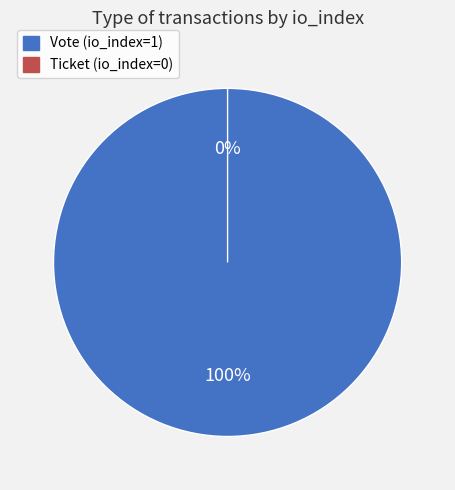

What percentage is the Vote (io_index=1) slice, to the nearest percent?

100%